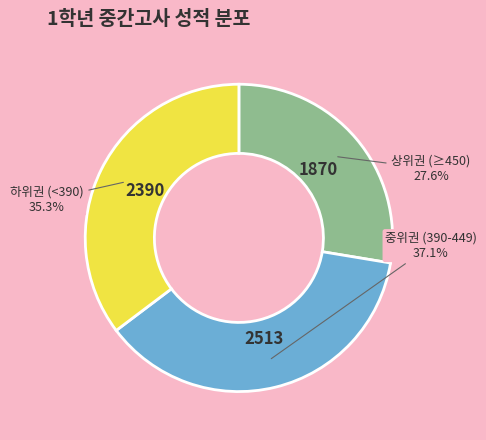

What portion of the pie excludes 중위권 (390-449)?

62.9%